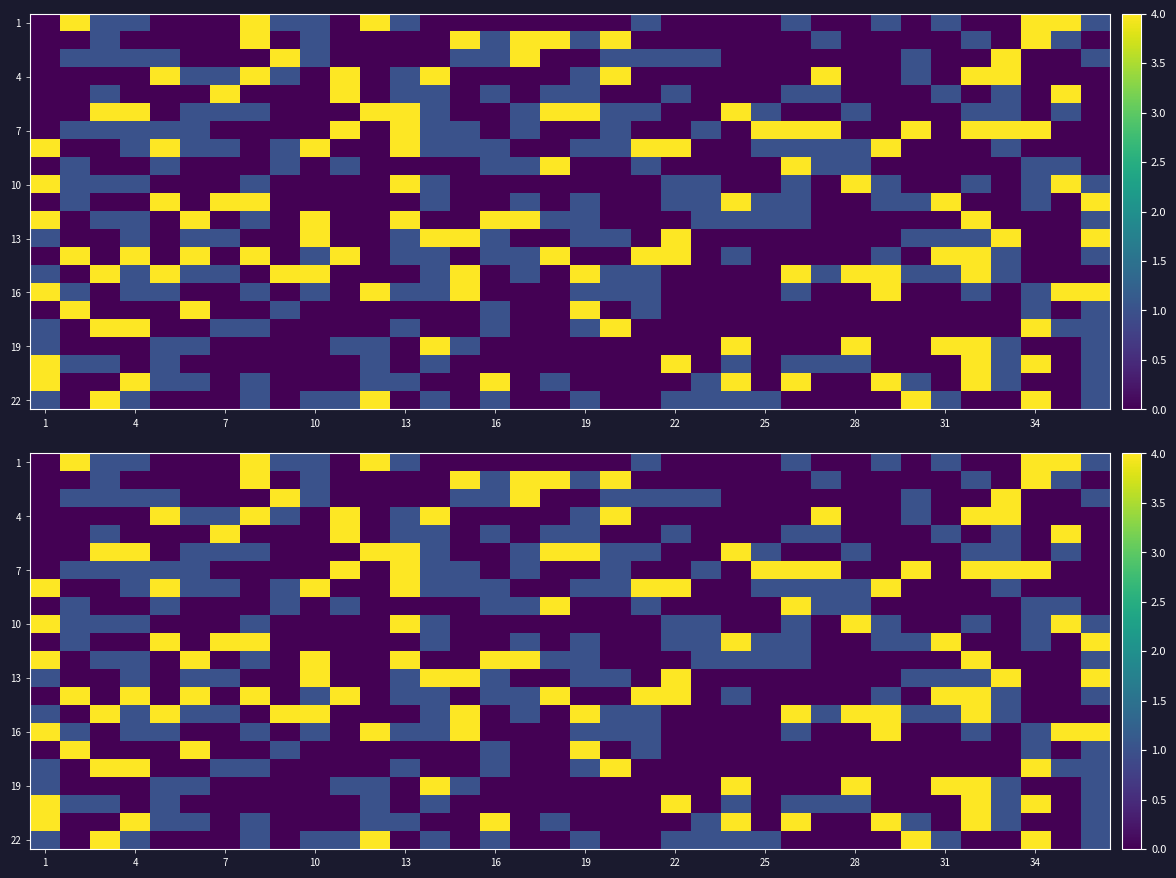

Which series has the largest range (max minus min)?

1